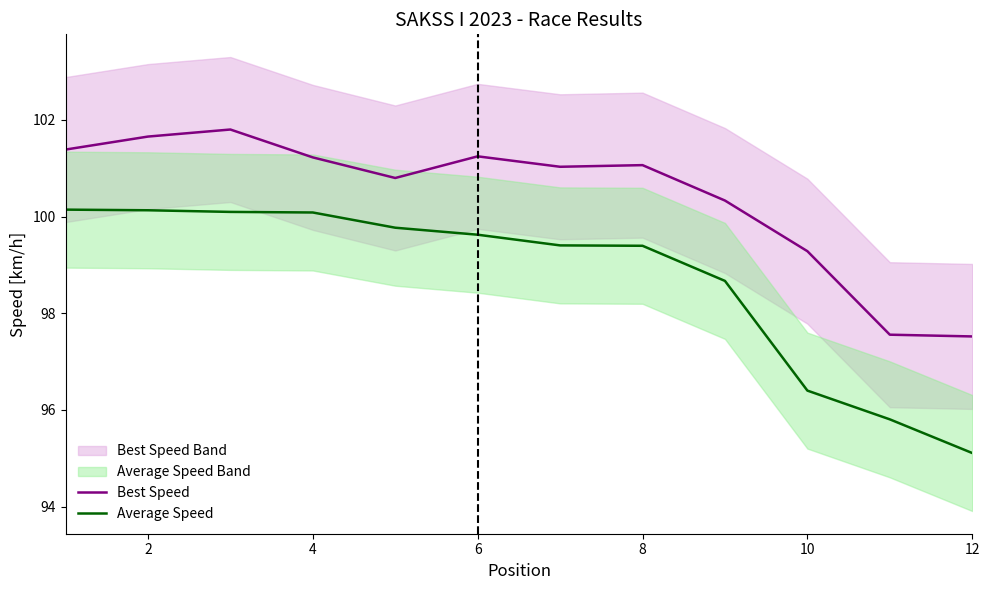

The value of Average Speed at 2 is 133.8. True or false?

False